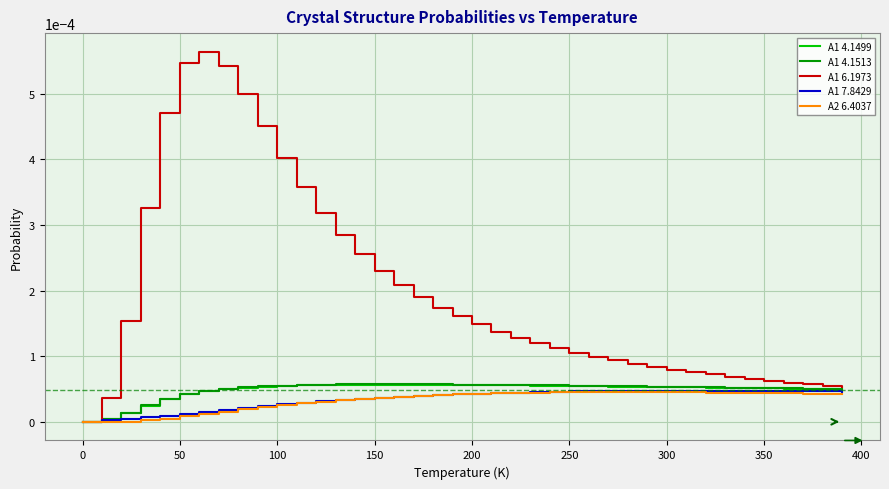

Which series has the largest total across all categories?

A1 6.1973